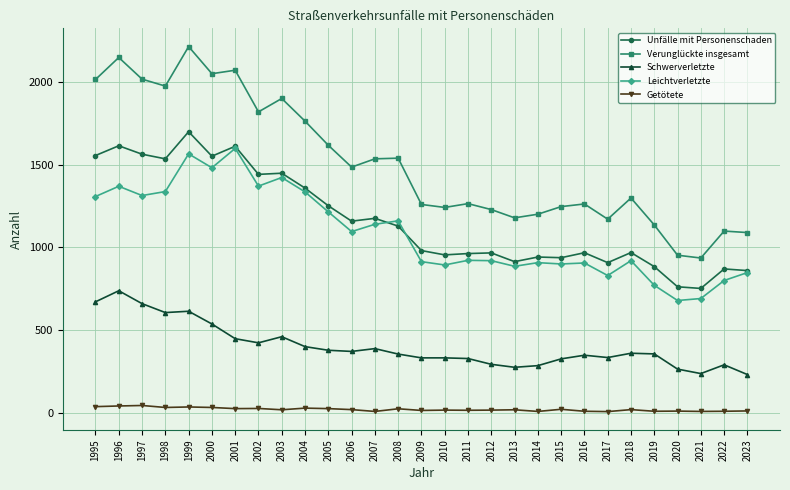

Is it true that Schwerverletzte equals 697 at 2004?

False